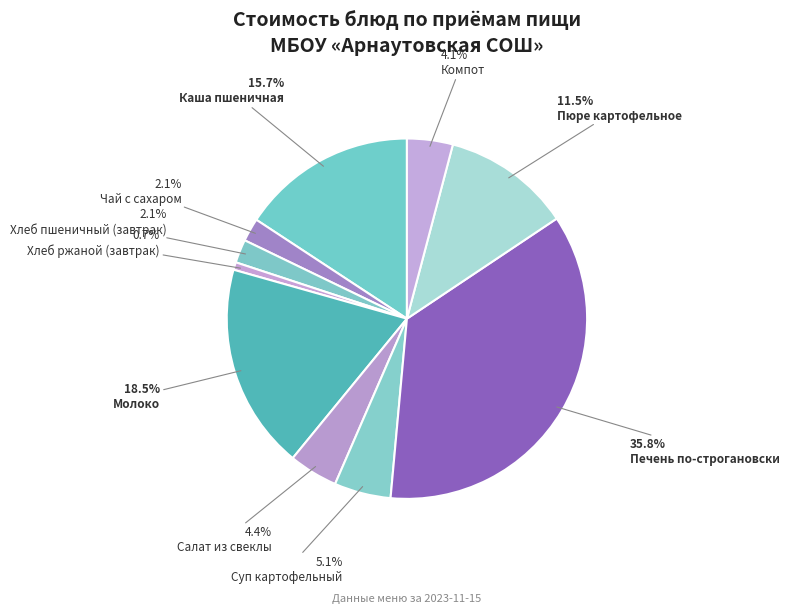

Do Хлеб пшеничный (завтрак) and Компот together represent more than half of the pie?

No